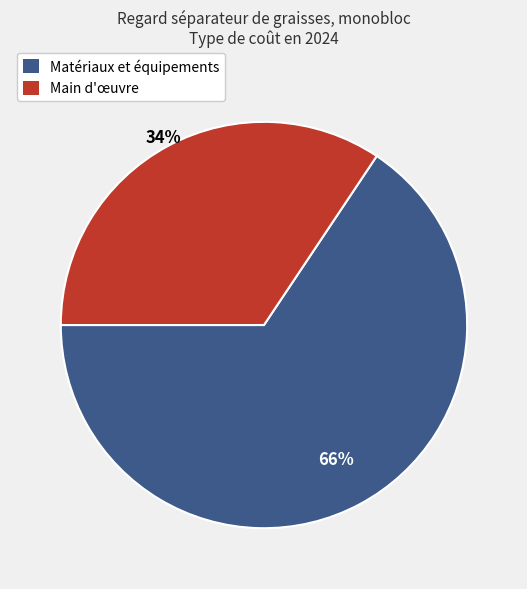

To the nearest percent, what is the average slice percentage?

50%